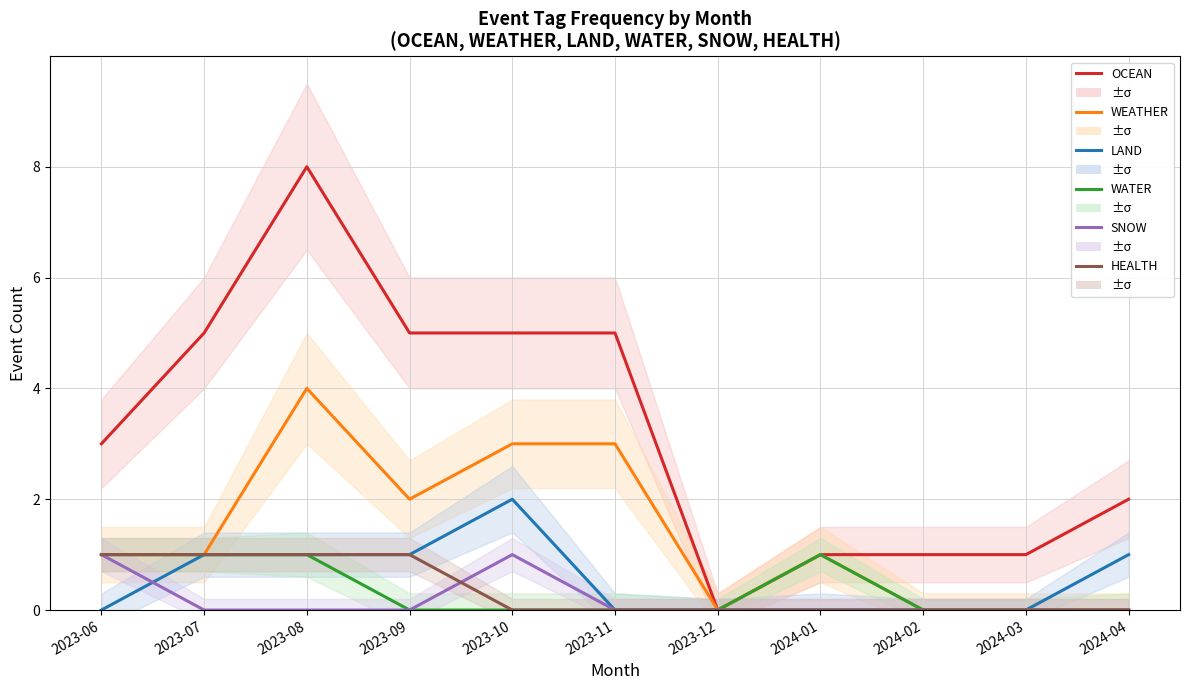

Between 2023-06 and 2024-02, which is larger?

2023-06